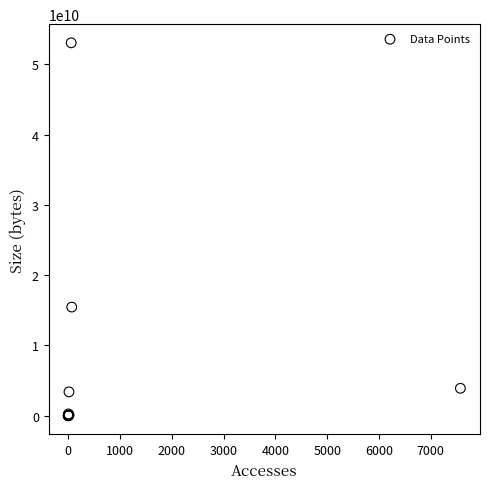

What Y value in the scatter plot is closest to 26535080928?

15461497856